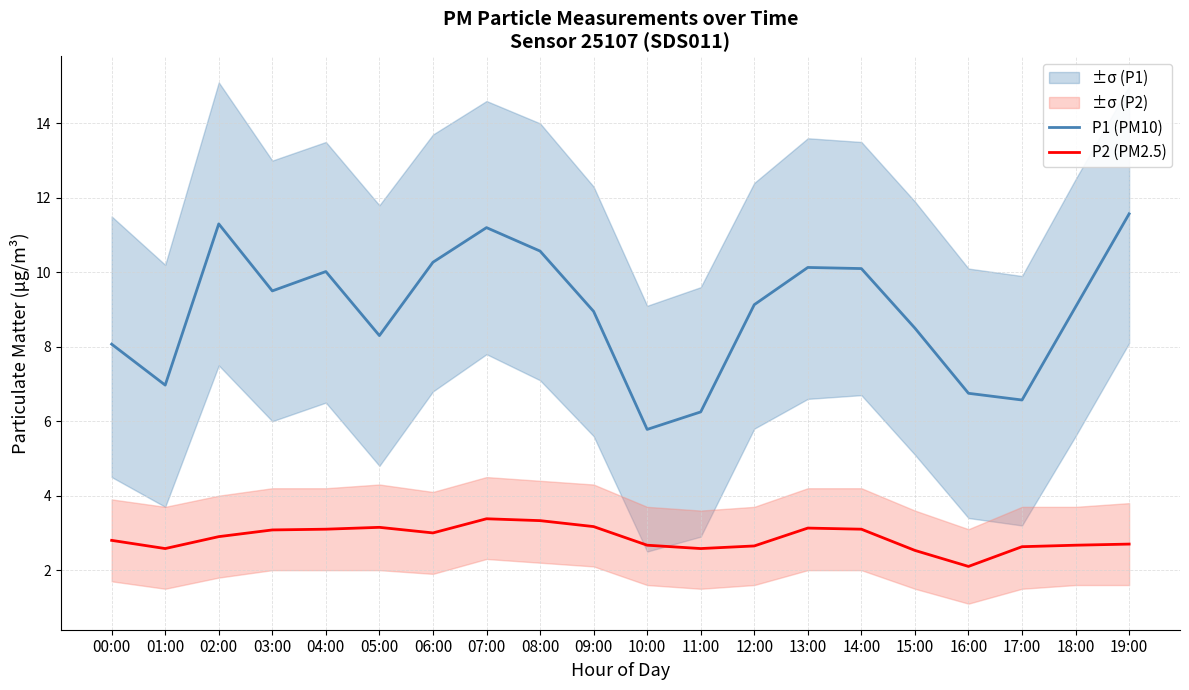

What is the total value across all series at 00:00?

10.9